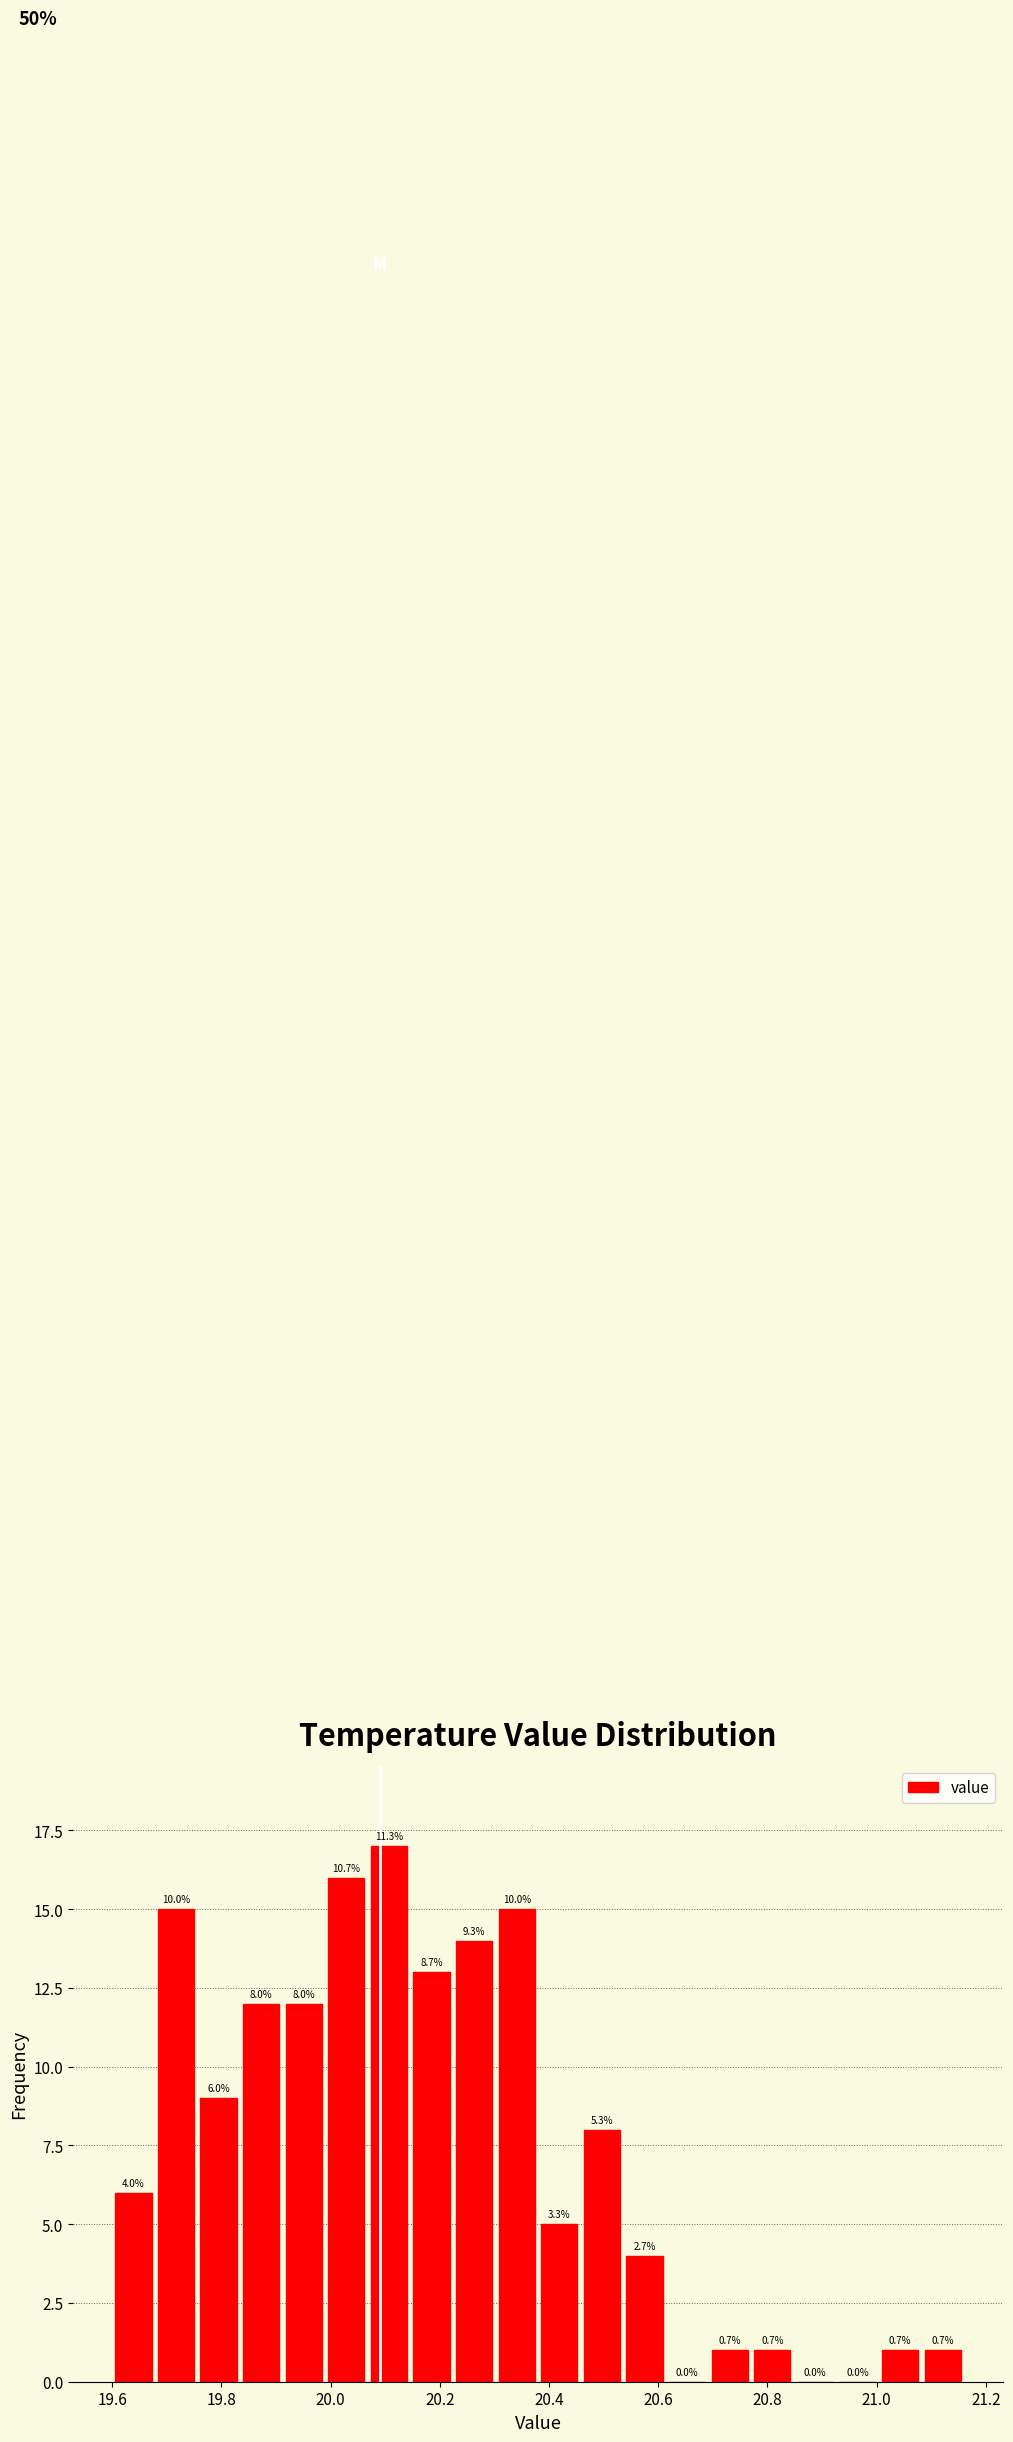

Around what value on the x-axis is the tallest bar? Give the approximate position of its centre, as read against the axis.

20.10